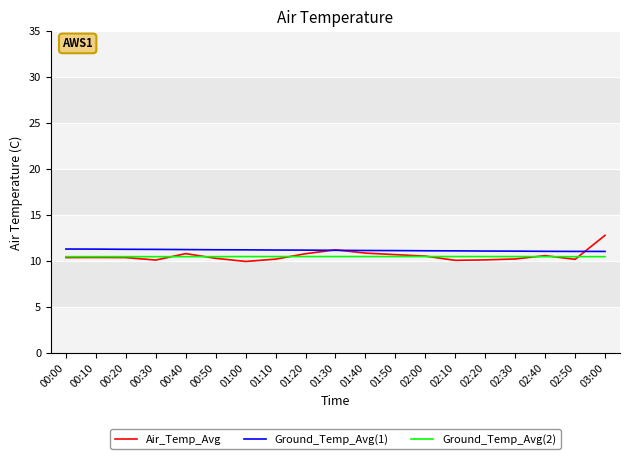

What is the greatest value displayed?

12.8